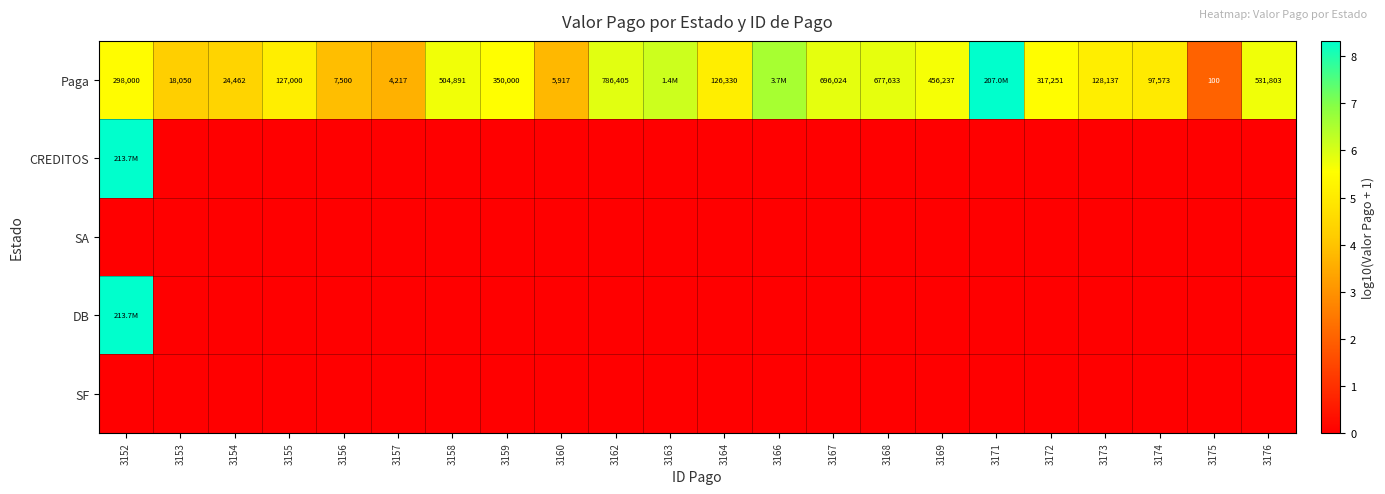

How many data points does each series have?

22